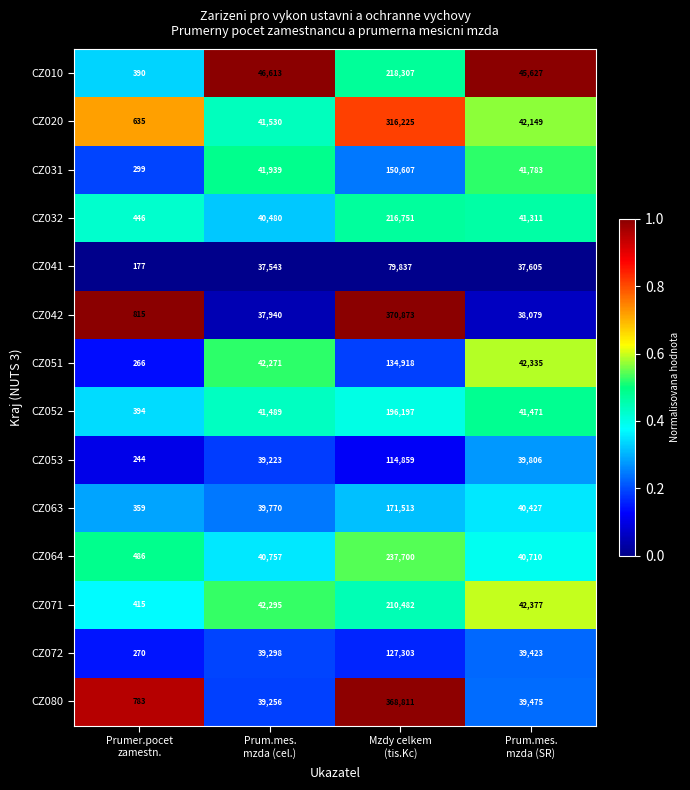

What is the spread (max minus min) of values at Prum.mes.
mzda (SR)?

8022